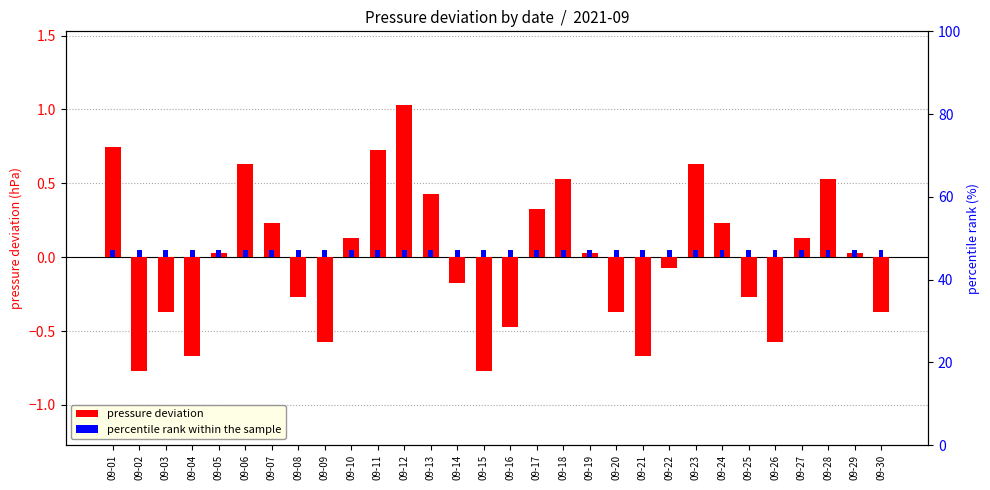

Which category has the highest value in the pressure deviation series?

09-12